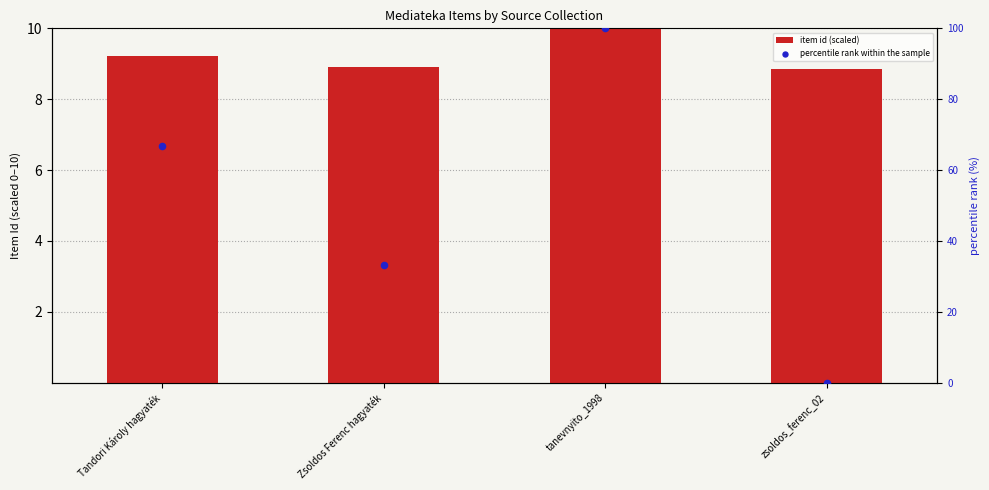

At which category is the sum across all series the highest?

tanevnyito_1998